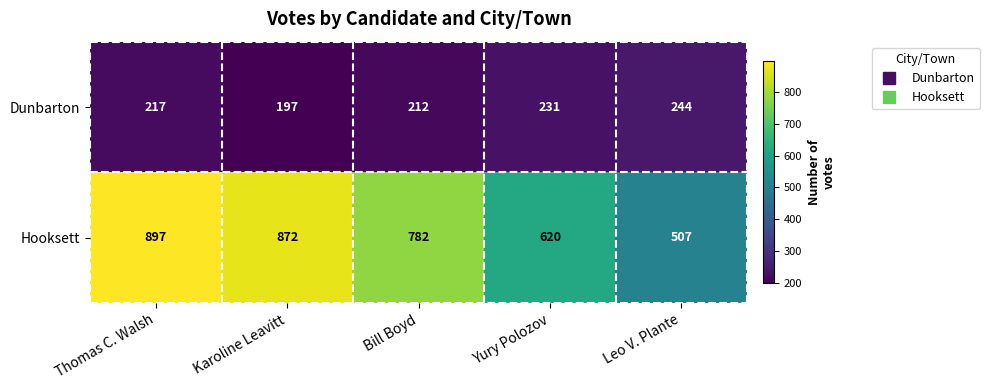

Read the Hooksett value at Karoline Leavitt, to the nearest 50.

850